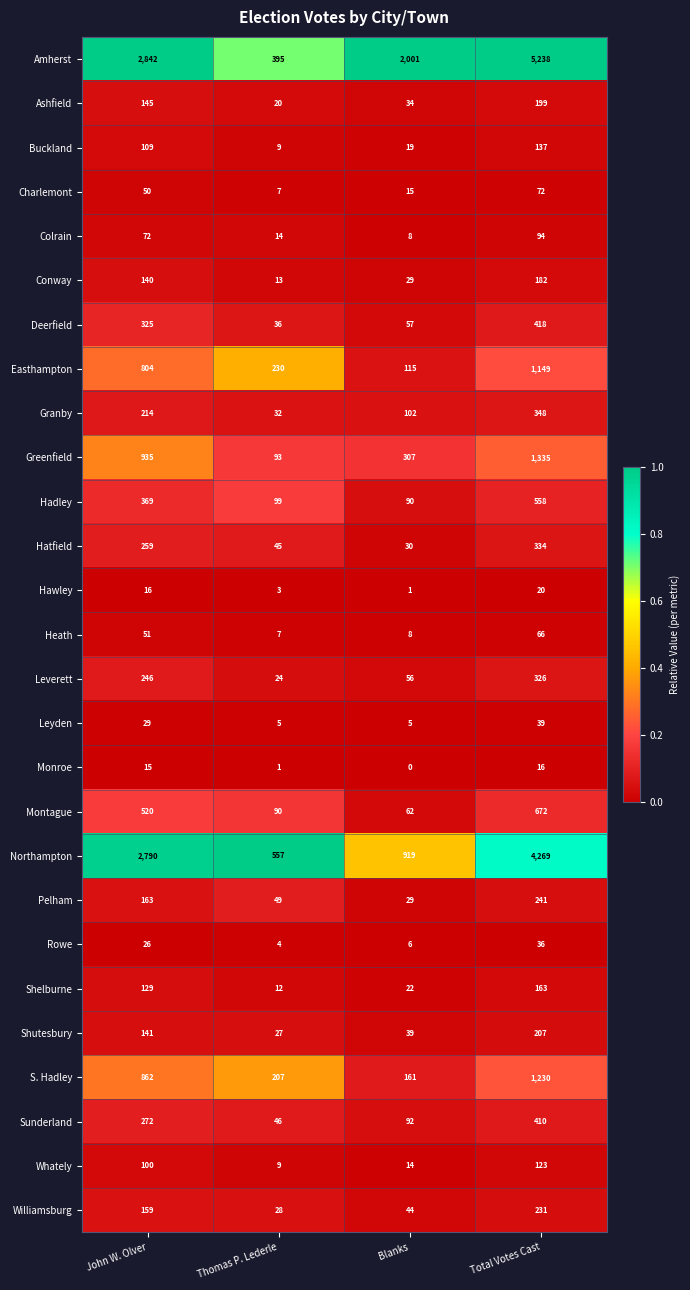

True or false: Leverett has a value of 8 at Thomas P. Lederle.

False